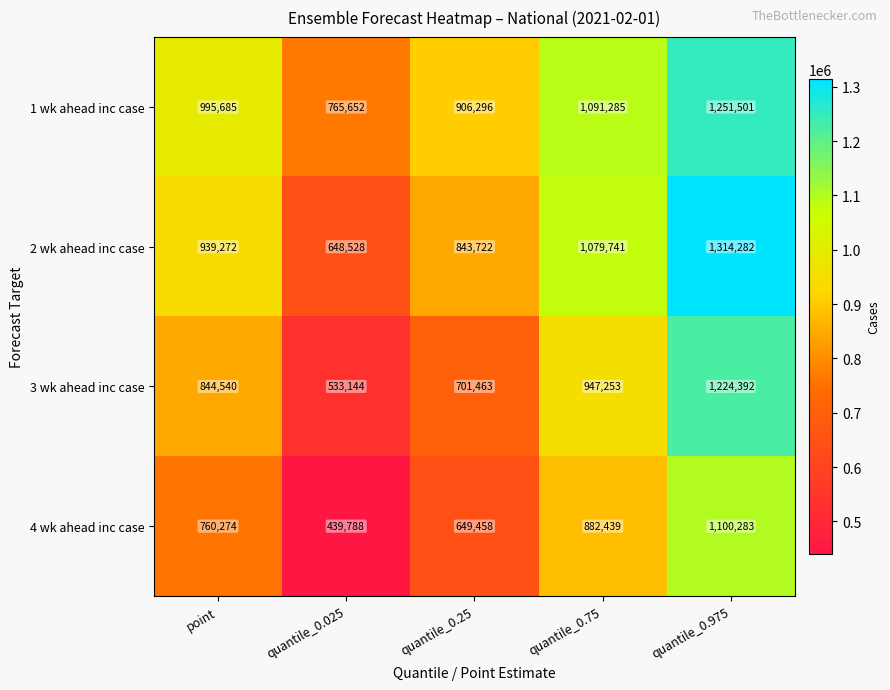

Count the 2 wk ahead inc case values in the range 843722 to 1079741.

3